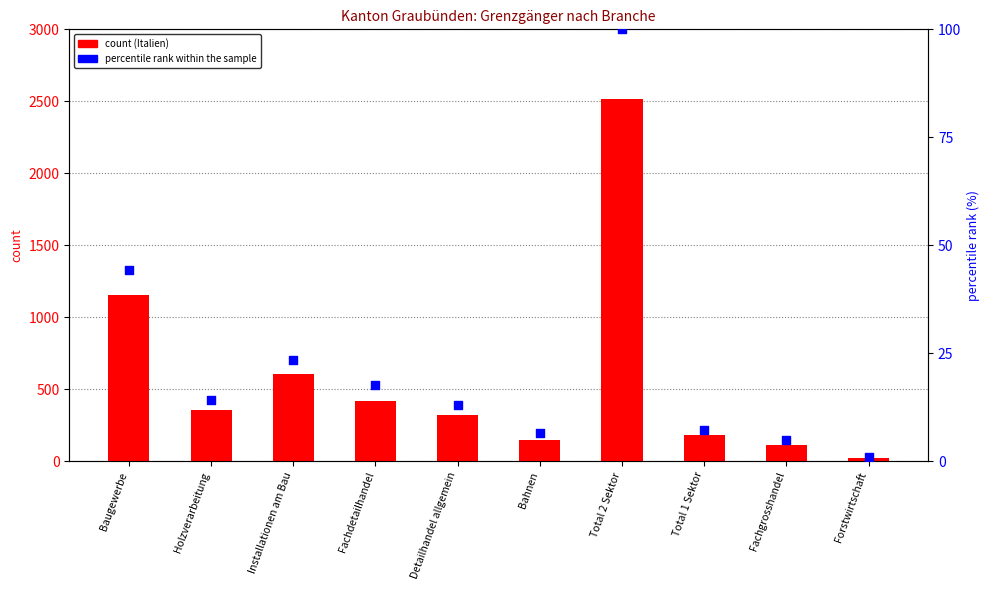

At which category is the sum across all series the highest?

Total 2 Sektor